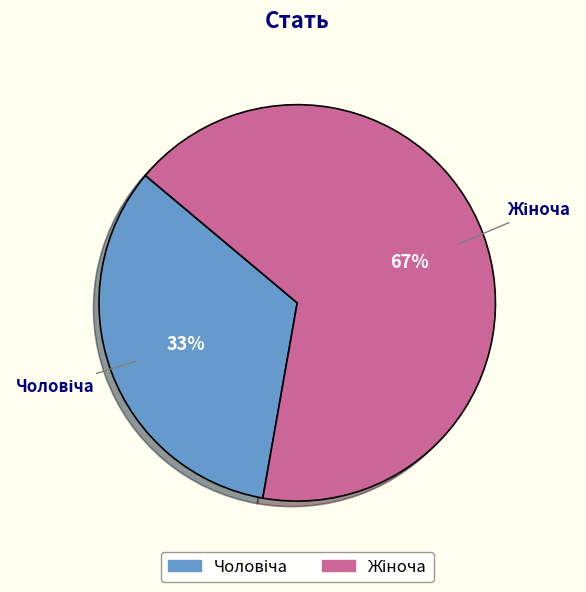

To the nearest percent, what is the average slice percentage?

50%